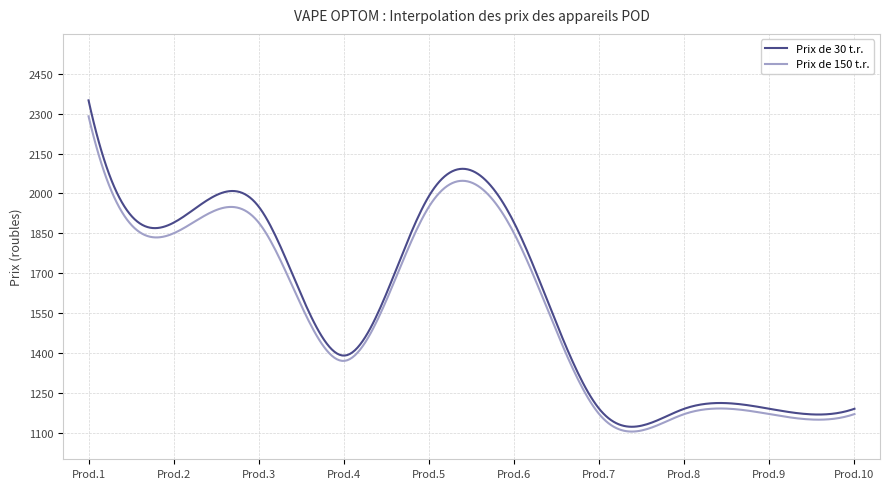

What are all the series names shown in the legend?

Prix de 30 t.r., Prix de 150 t.r.